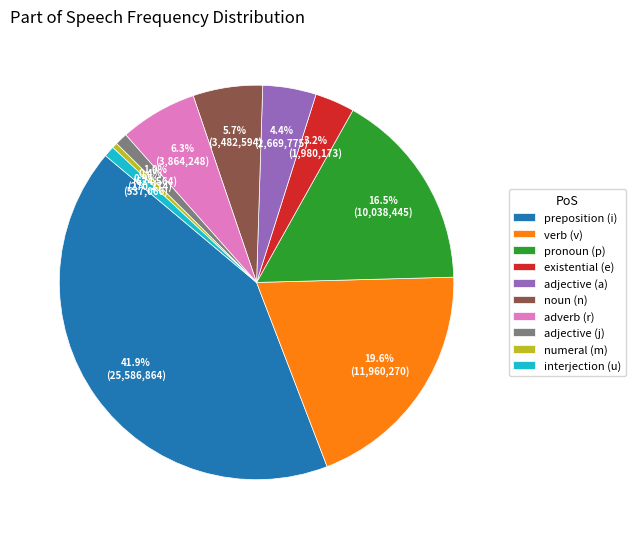

What percentage do adjective (j) and adjective (a) together represent?

5.4%